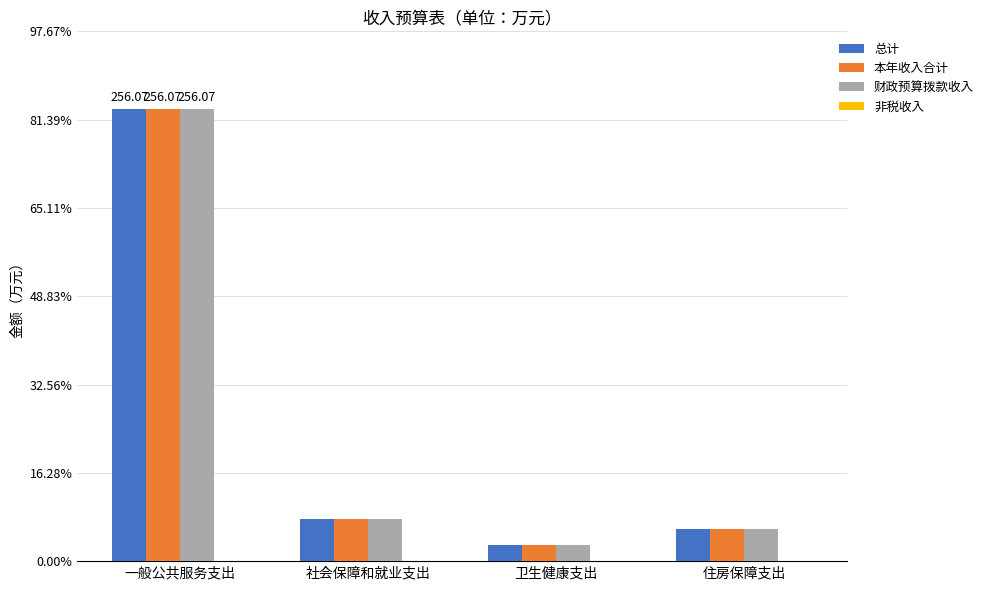

The 本年收入合计 series shows 18.5 at 住房保障支出. True or false?

True